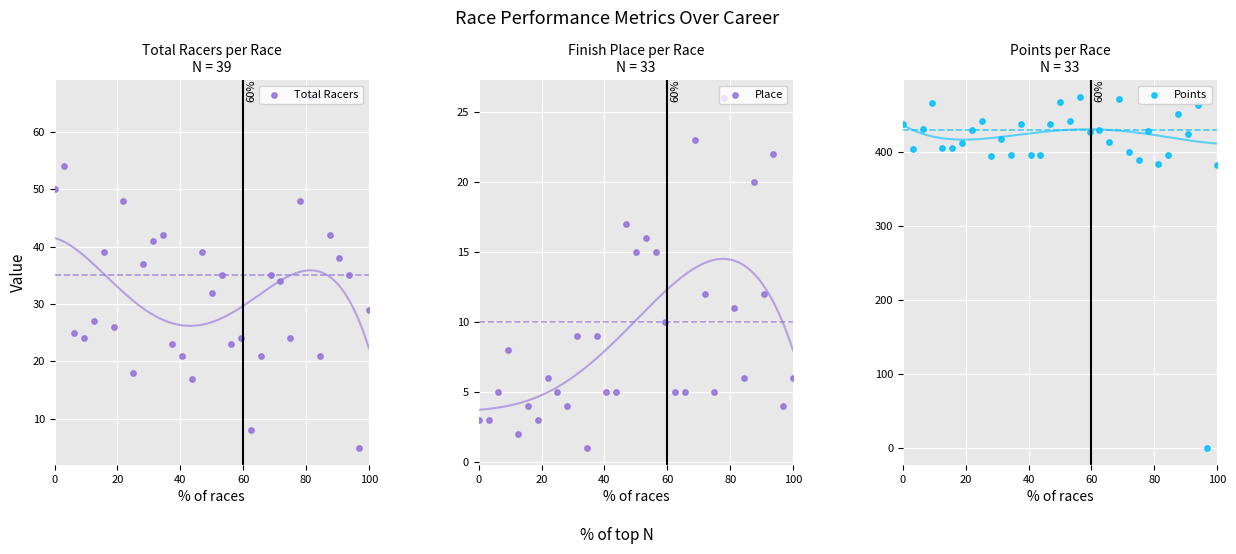

What are all the series names shown in the legend?

Total Racers, Place, Points